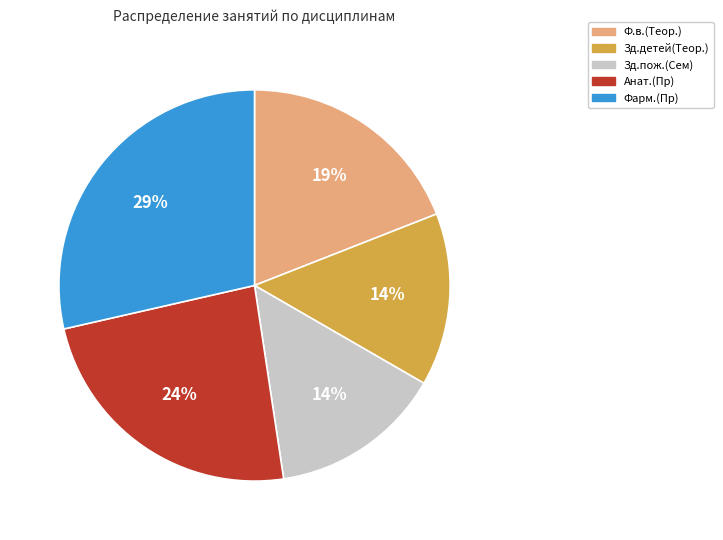

The Фарм.(Пр) slice represents 37% of the pie. True or false?

False